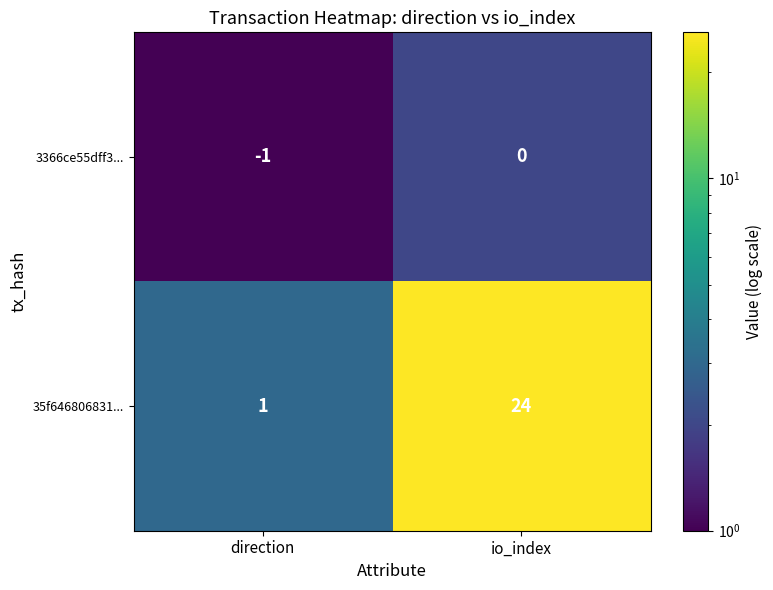

Which series has the largest total across all categories?

35f646806831...